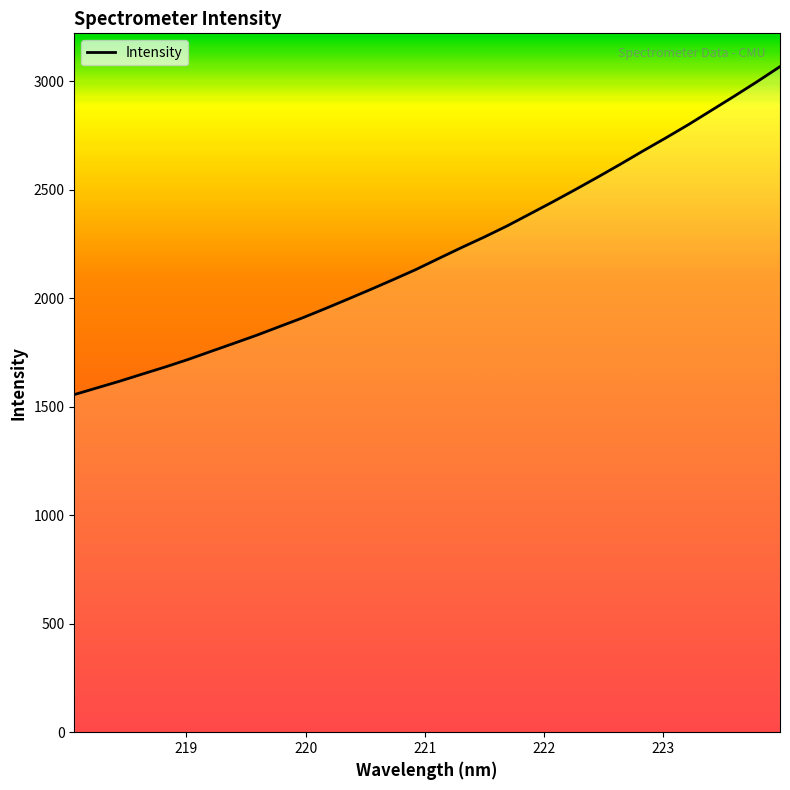

What is the greatest value displayed?

3067.4